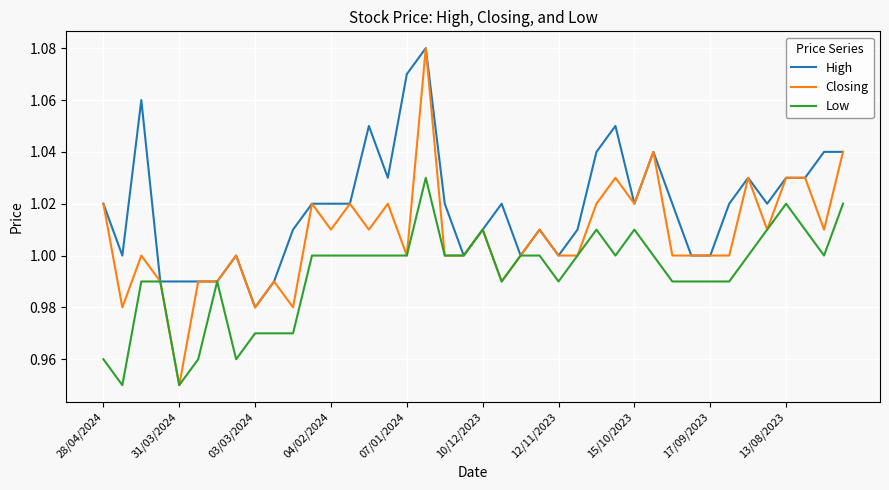

Is this an area chart (filled region under the line)?

No